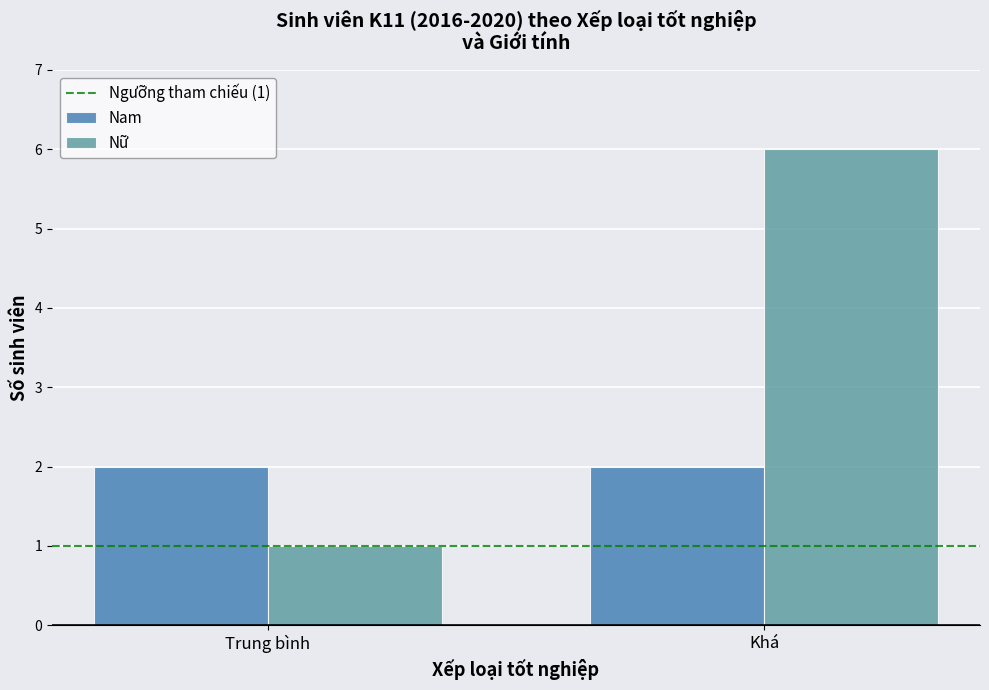

Which series has the widest spread of values?

Nữ